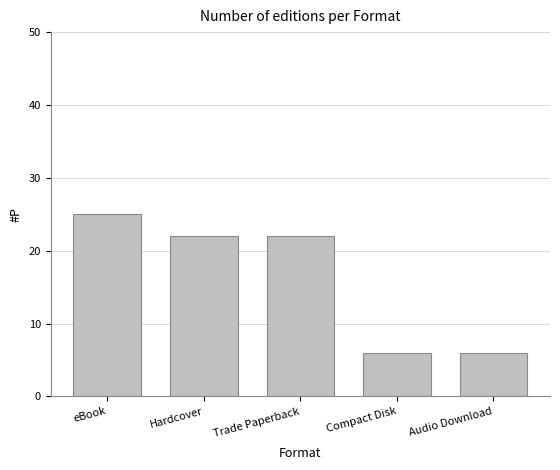

Reading right to left, what are all the values shown in this chart?

6	6	22	22	25